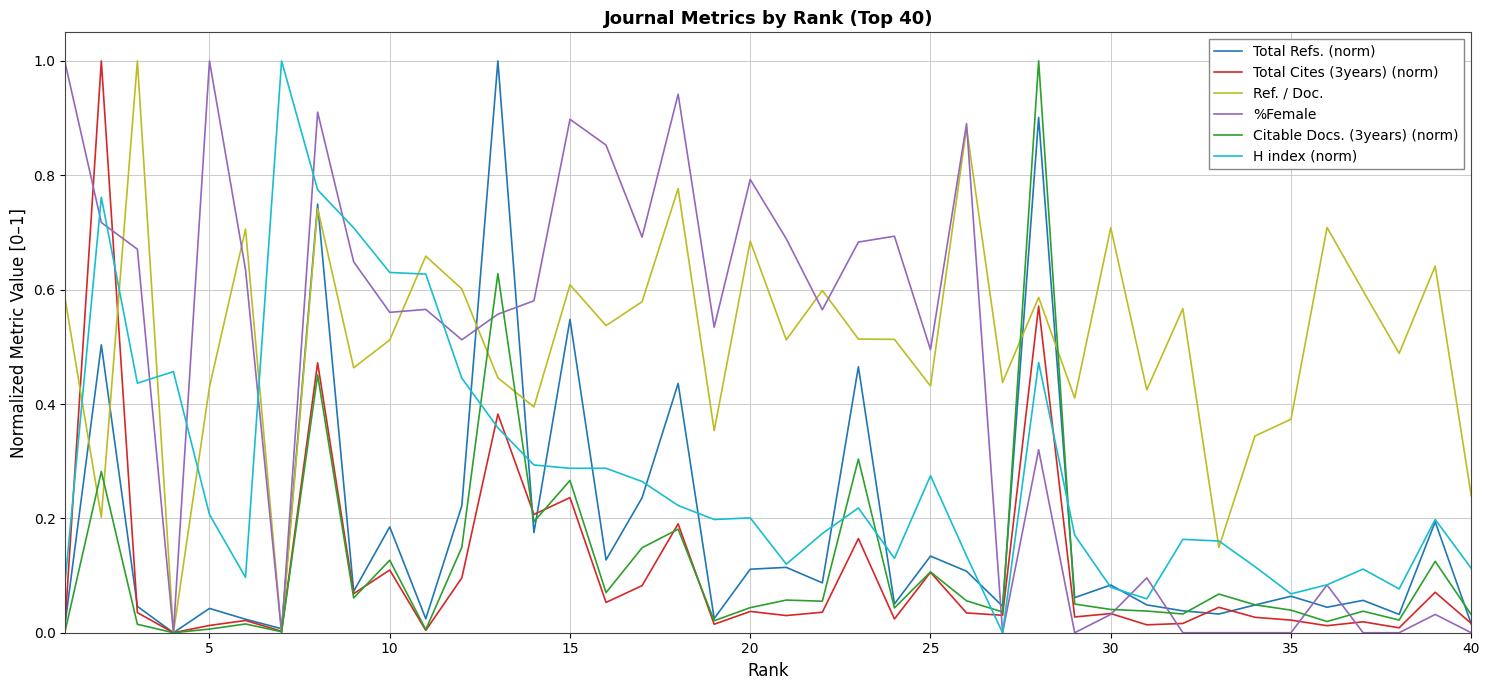

What is the maximum value for Ref. / Doc.?

1.0